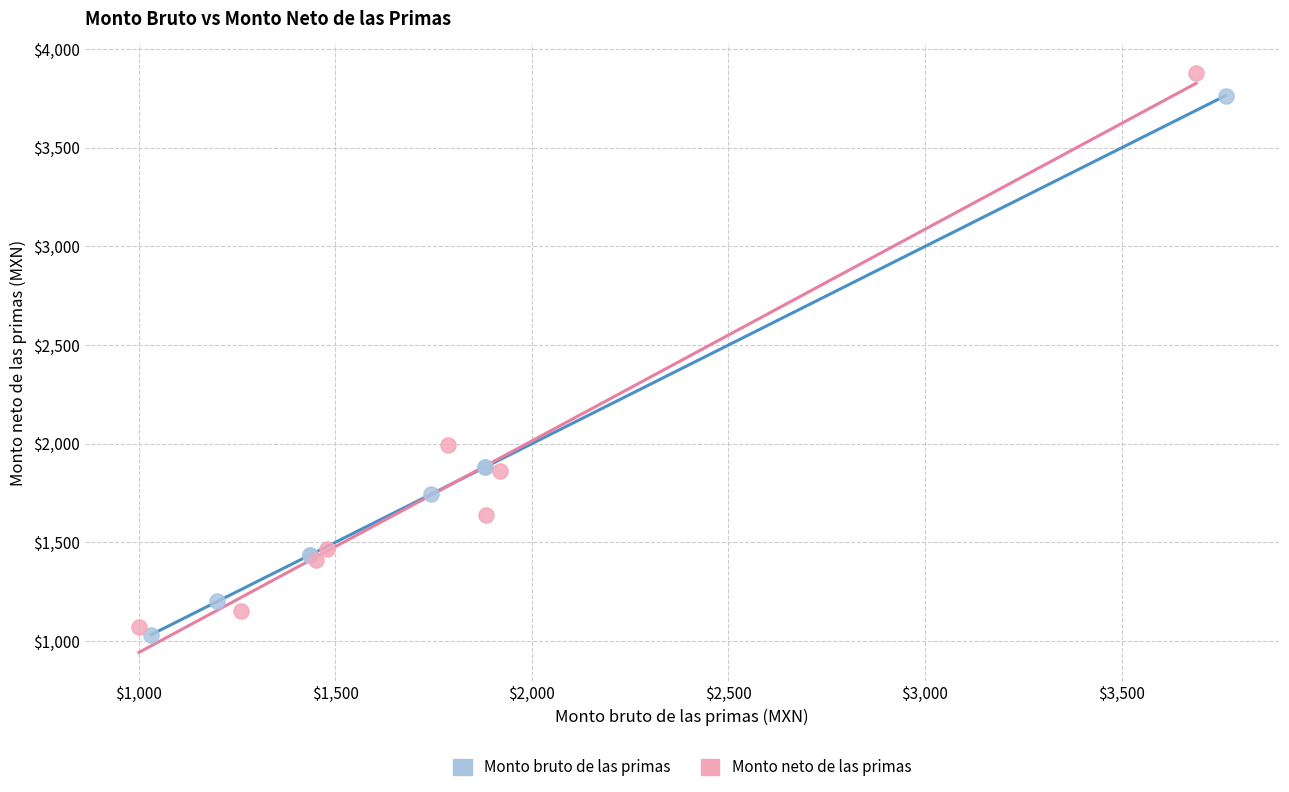

Which series contains the lowest Y value?

Monto bruto de las primas